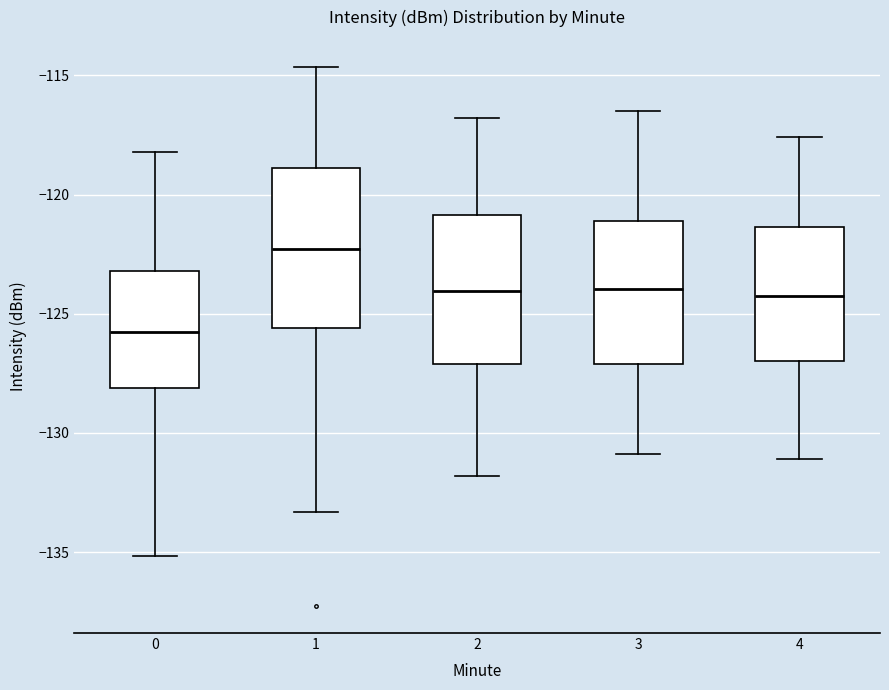

Which box's median line is the highest?

1